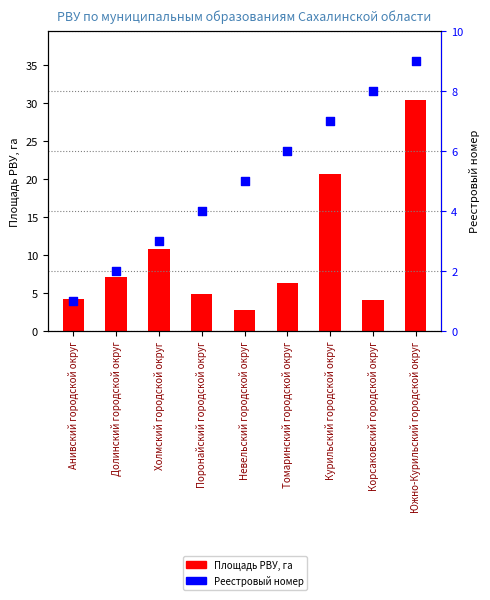

Which series contains the highest Y value?

Площадь РВУ, га